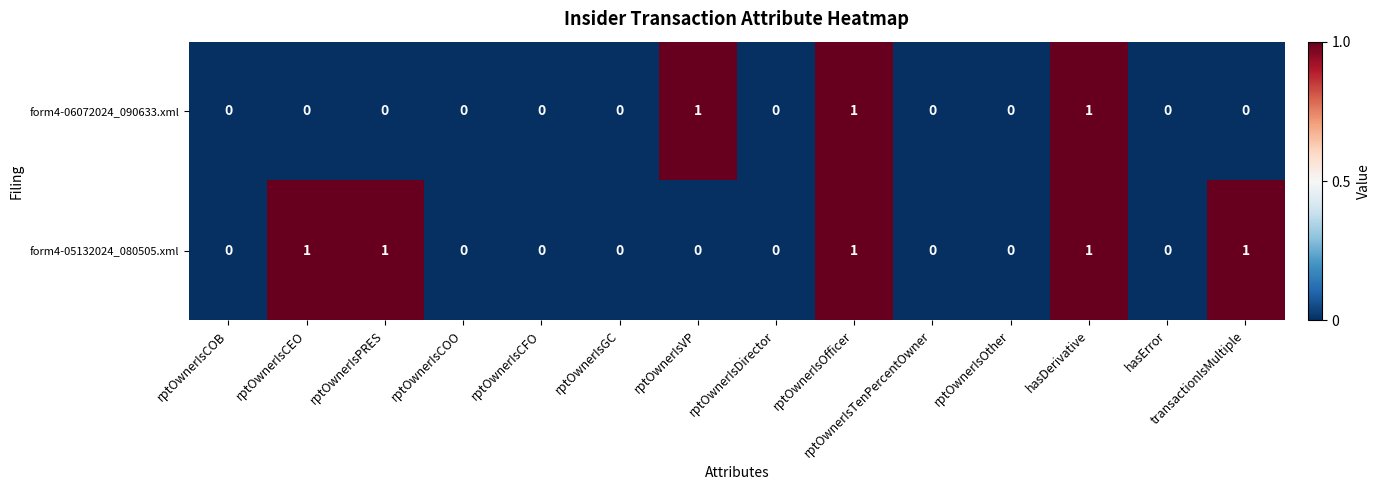

How many distinct data groups are displayed?

2